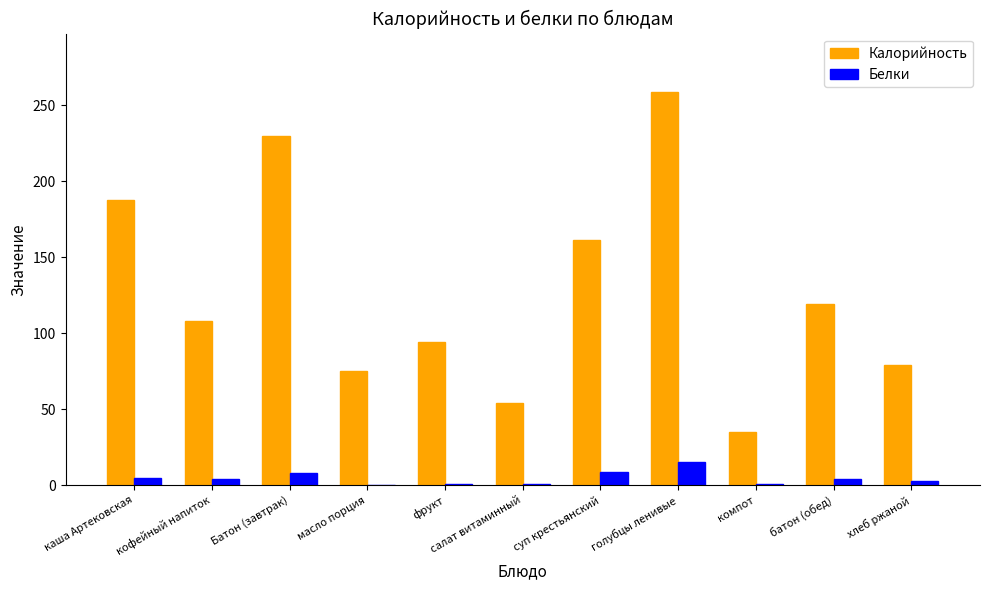

What is the sum of the Белки values at суп крестьянский and голубцы ленивые?

24.0